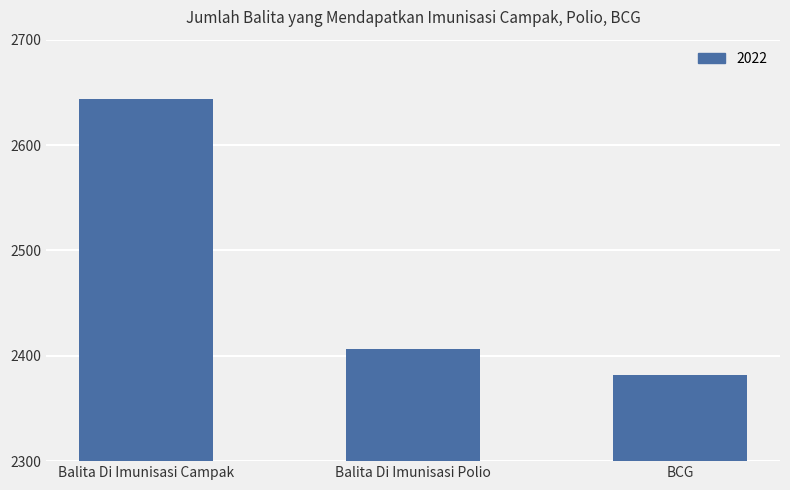

Reading right to left, list all the values displayed in this chart.

2382	2406	2644